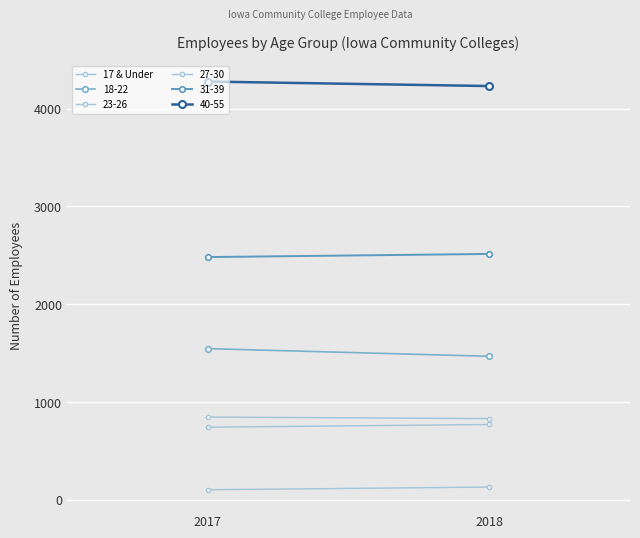

At which category does the chart reach its minimum across all series?

2017